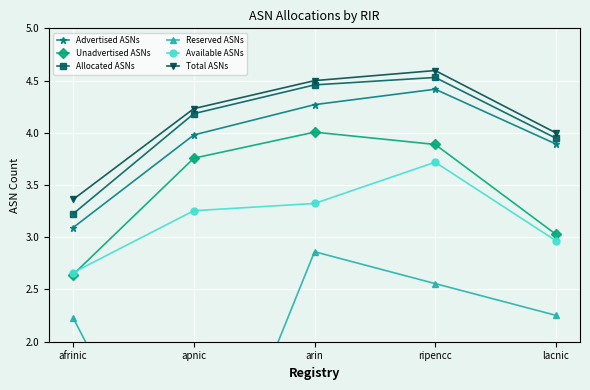

Rank the categories by Allocated ASNs value from lowest to highest.

afrinic, lacnic, apnic, arin, ripencc